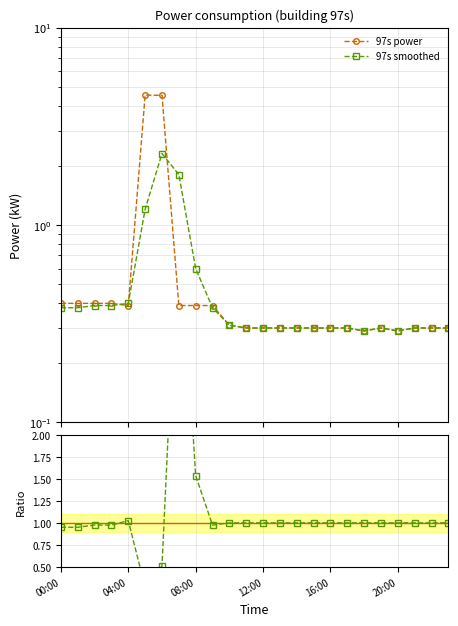

List the series in order of their overall mean, highest first.

Ratio to 97s power, 97s power, 97s smoothed